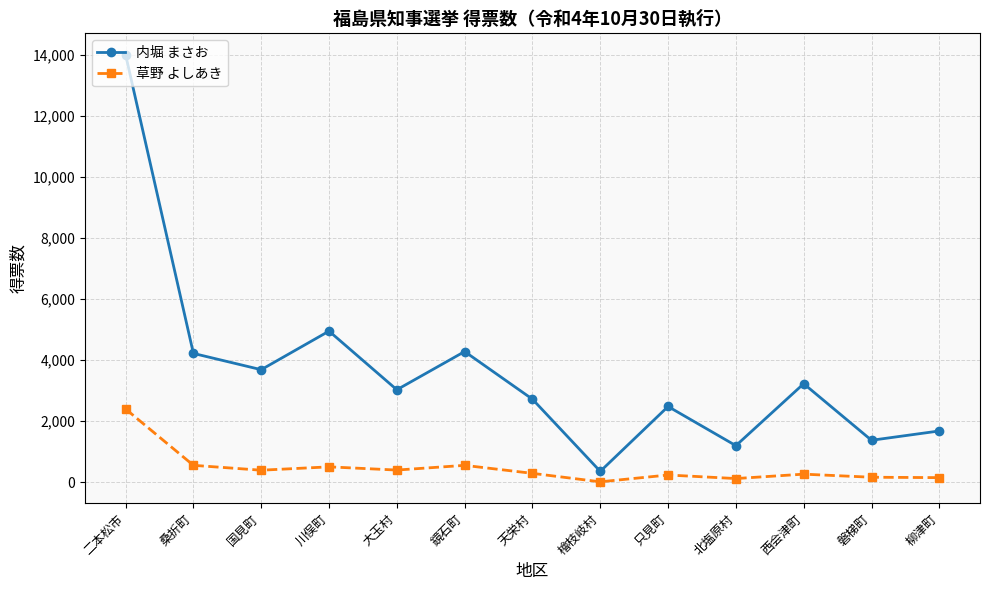

At which label is 内堀 まさお closest to 7179?

川俣町